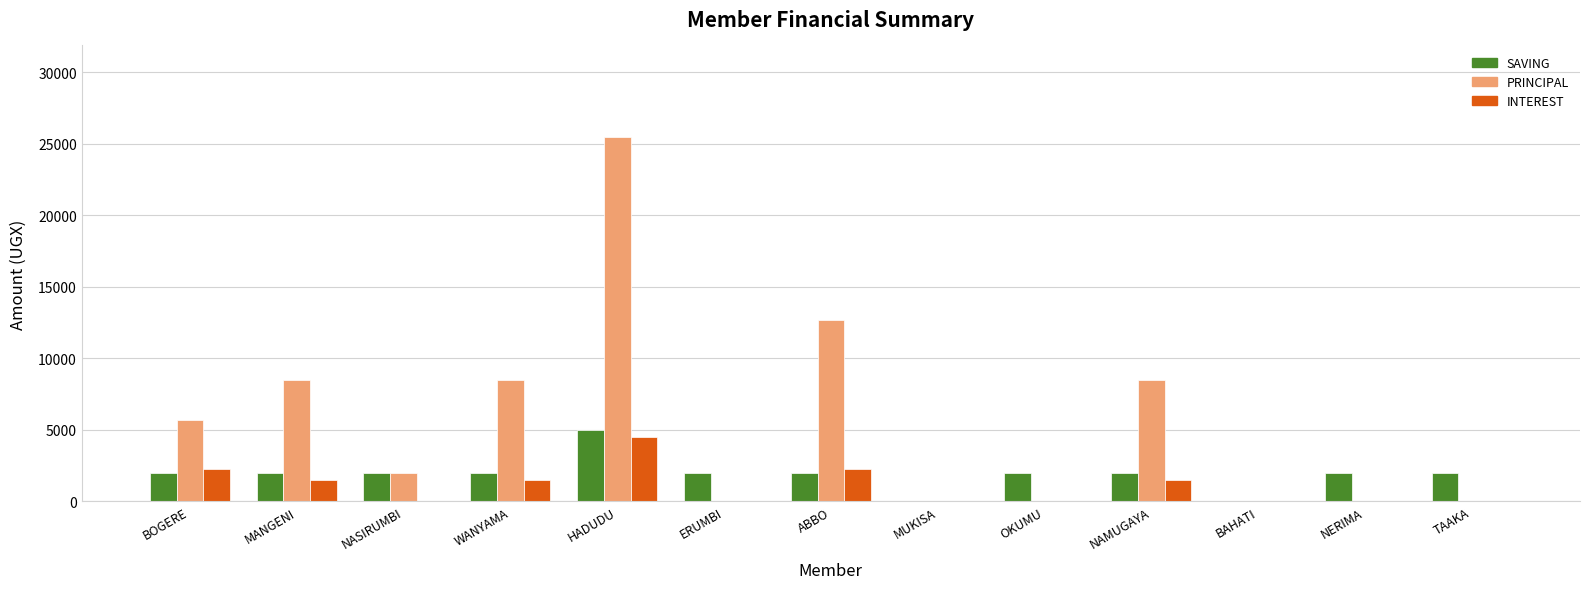

What are all the series names shown in the legend?

SAVING, PRINCIPAL, INTEREST